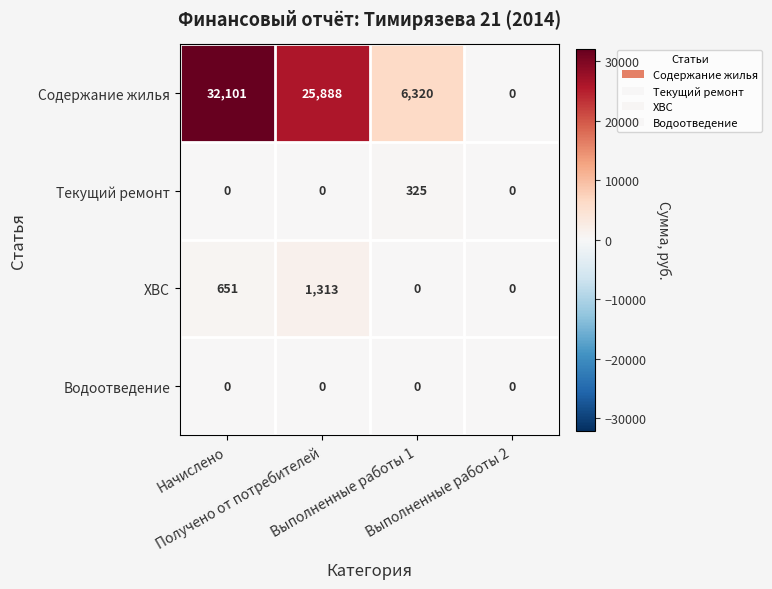

Count the Текущий ремонт values in the range 0 to 325.

4